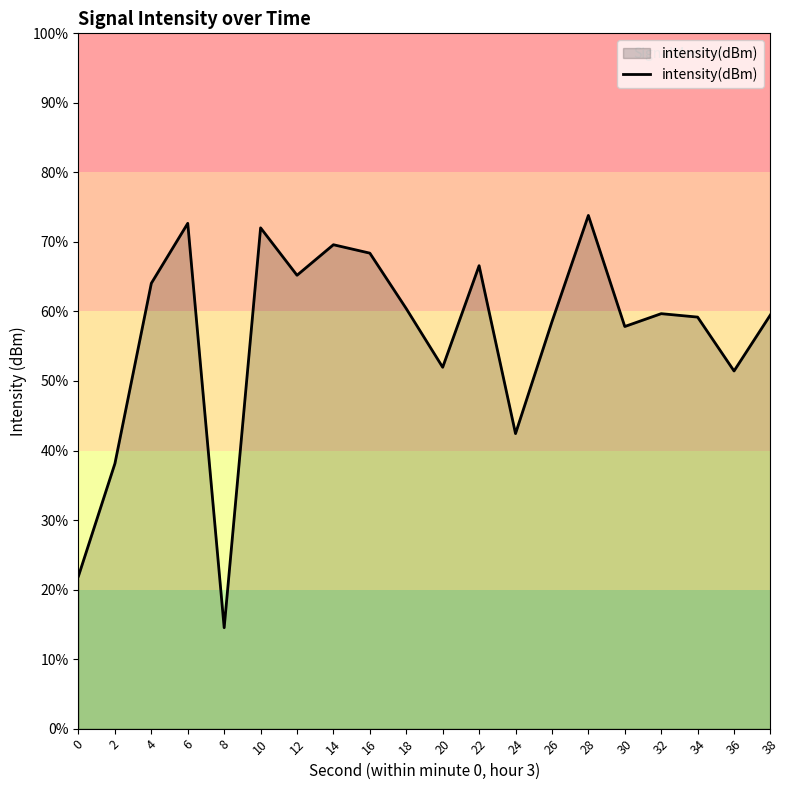

Rank the categories by value from highest to lowest.

28, 6, 10, 14, 16, 22, 12, 4, 18, 32, 38, 34, 26, 30, 20, 36, 24, 2, 0, 8